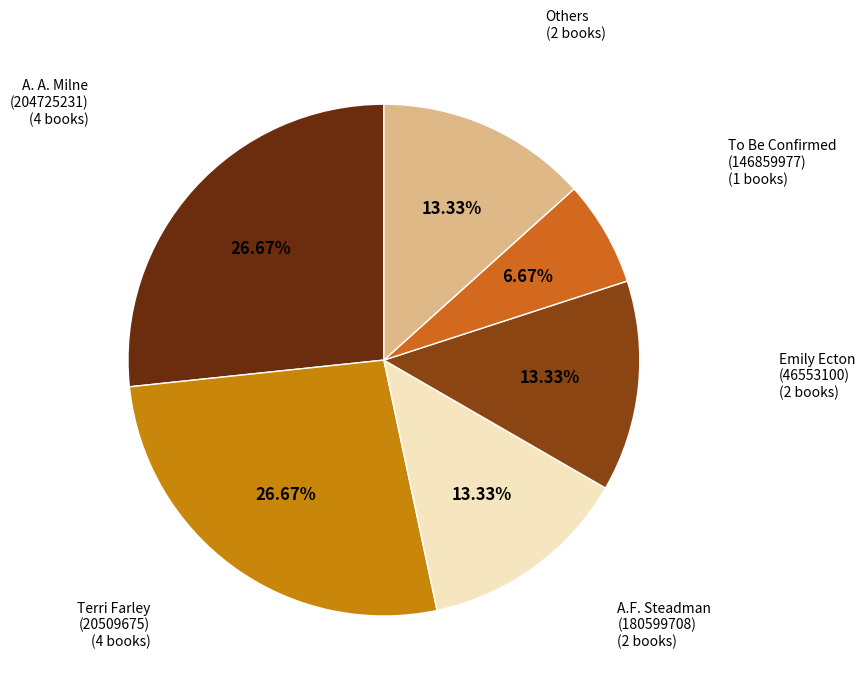

How many slices are in this pie chart?

6